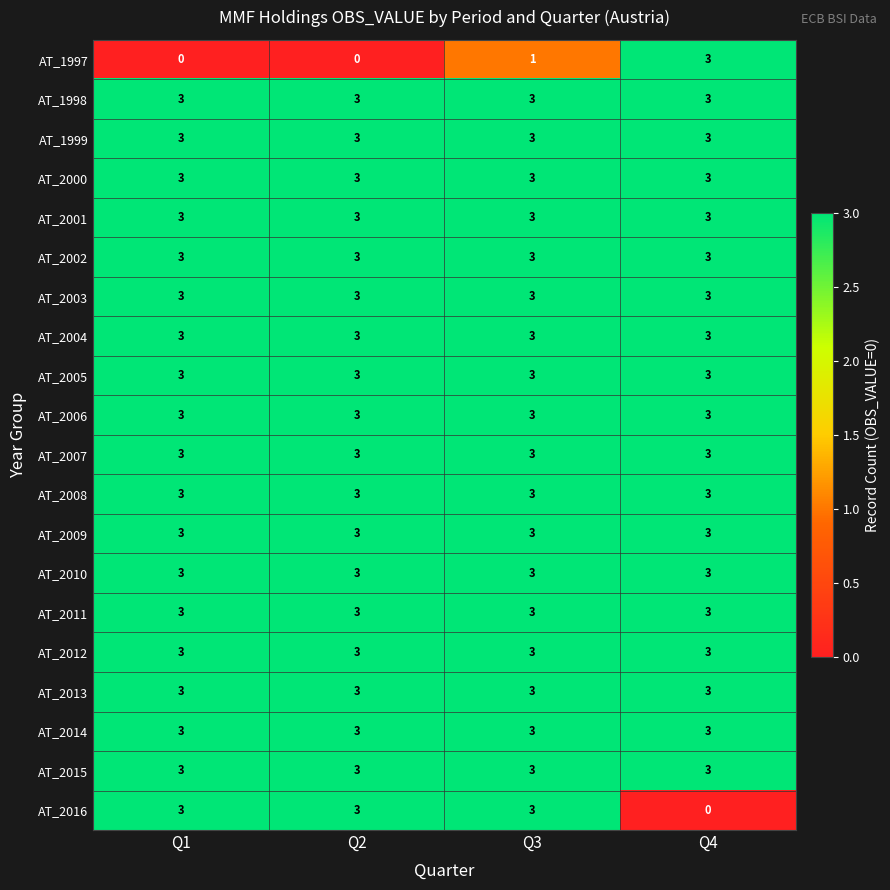

True or false: AT_2007 has a value of 3 at Q4.

True